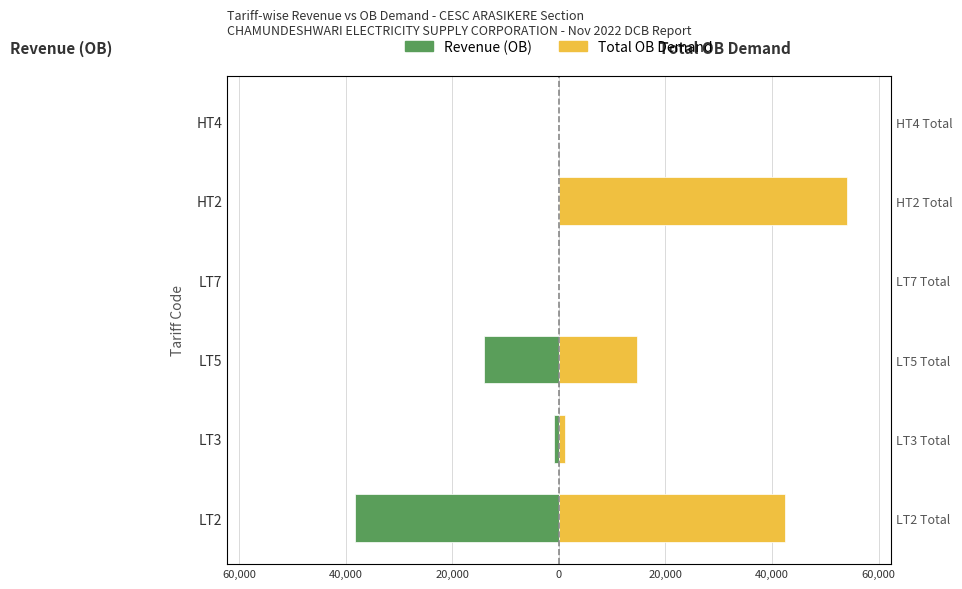

List the series in order of their overall mean, lowest first.

Revenue (OB), Total OB Demand